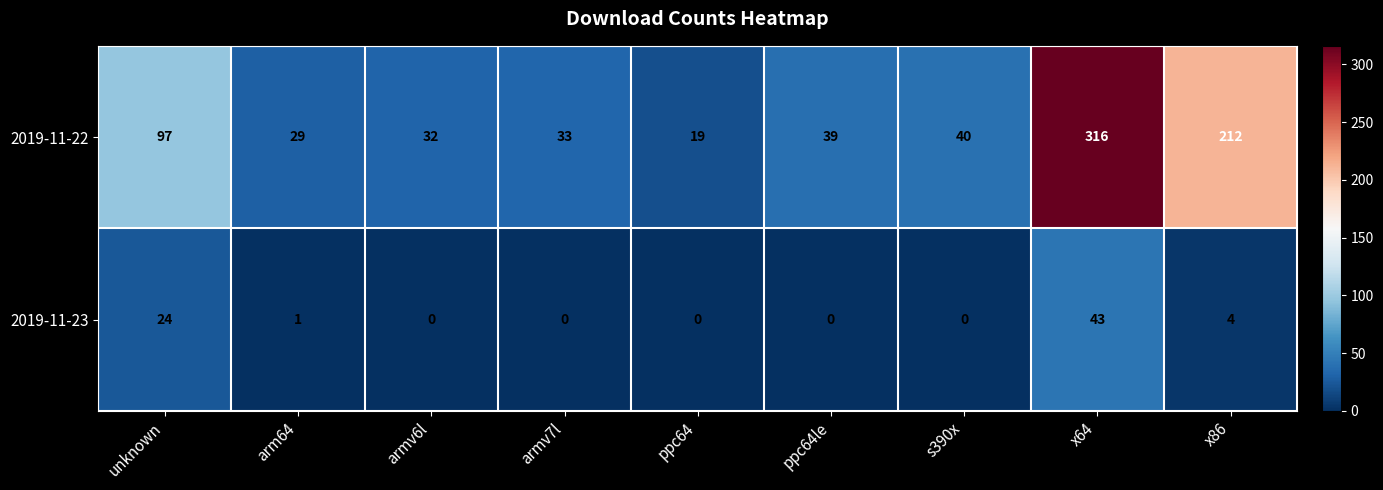

What is the average value of the 2019-11-22 series?

91